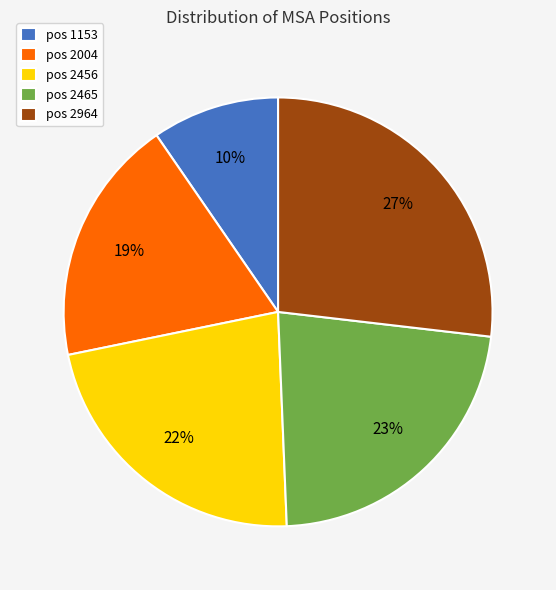

Does pos 2964 account for over 50% of the chart?

No